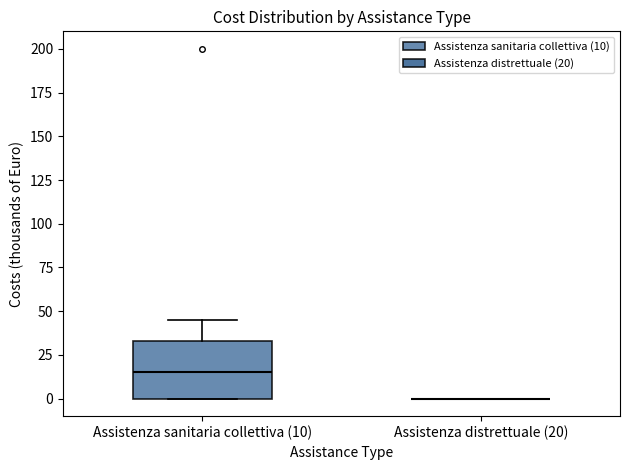

Reading left to right, read every box against the y-axis: the position of its median line, the range the box covers, and the ends of its whiskers. The values are not printed on the chart, so give them approximately, as read against the axis.

Assistenza sanitaria collettiva (10): median 15, box 0 to 35, whiskers 0 to 45
Assistenza distrettuale (20): box collapsed to a line at 0, whiskers 0 to 0